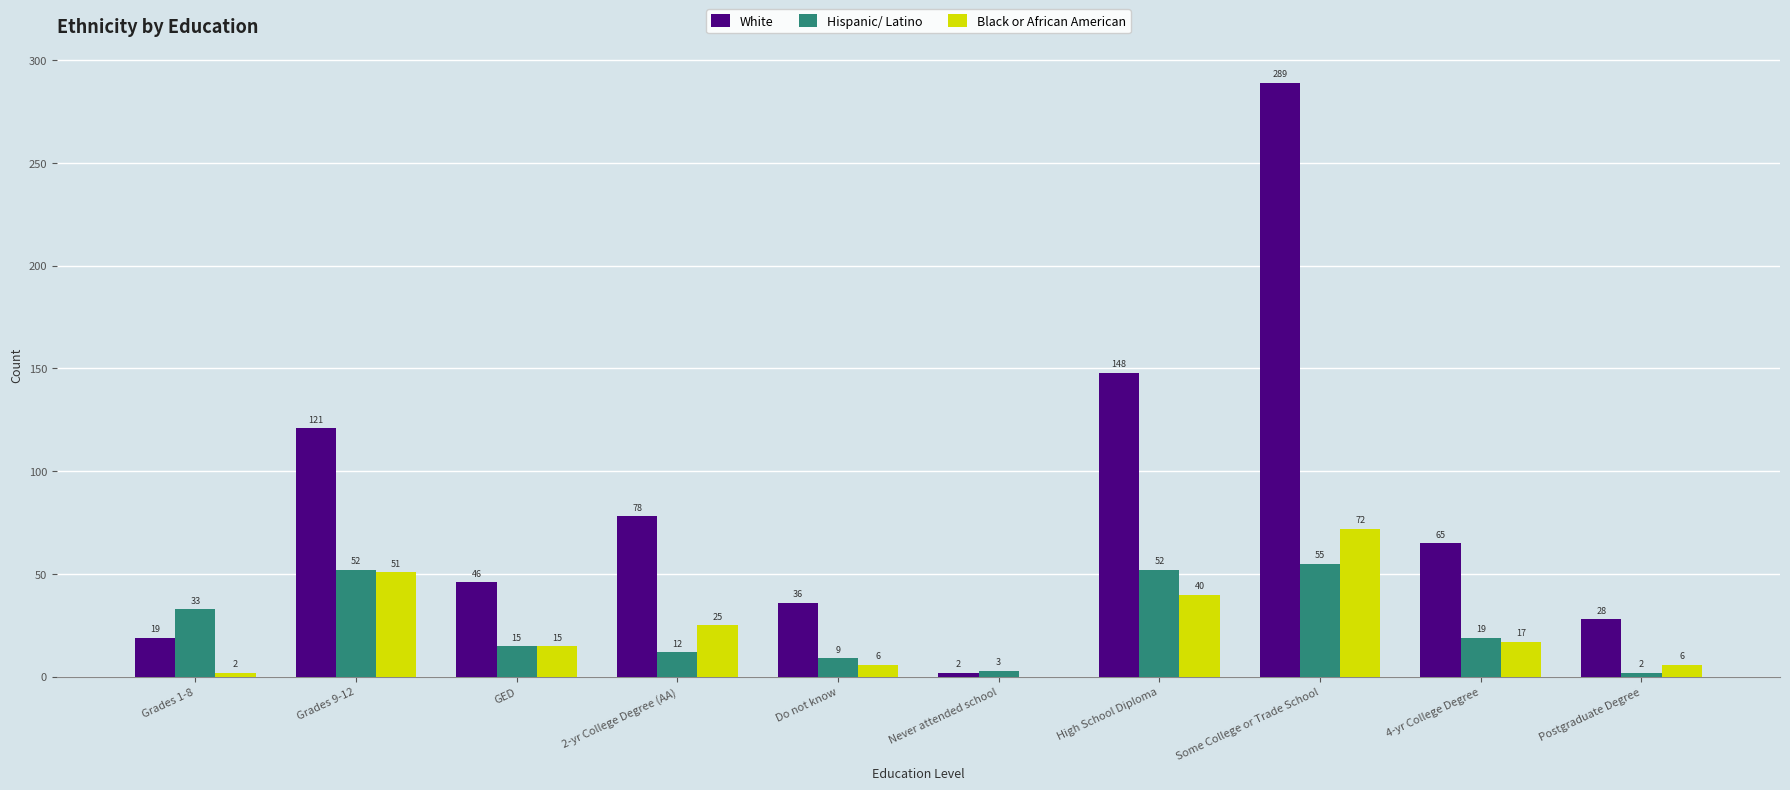

What is the approximate value of White at 4-yr College Degree?

65